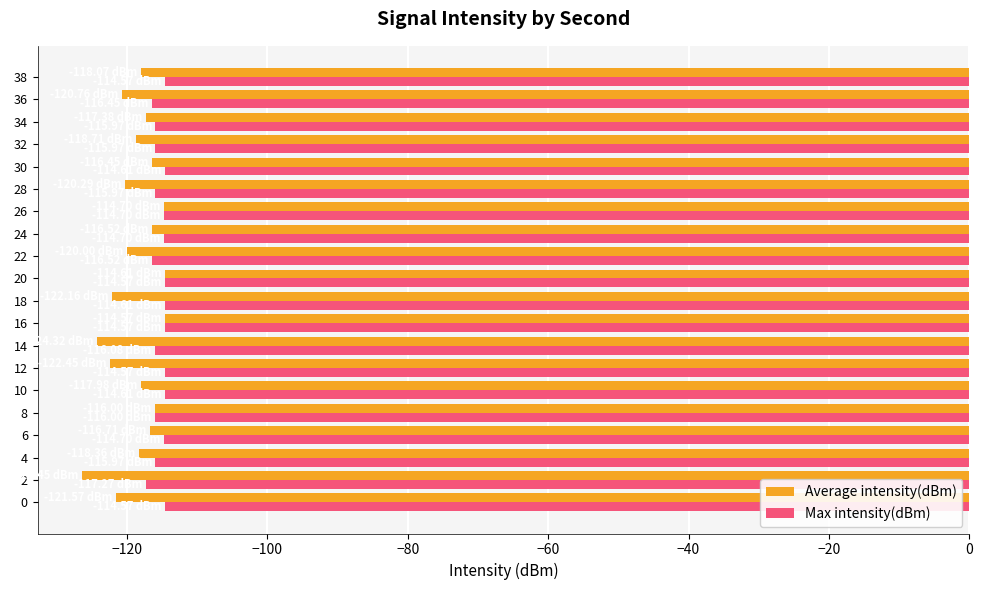

Rank the series at 12 from highest to lowest value.

Max intensity(dBm), Average intensity(dBm)